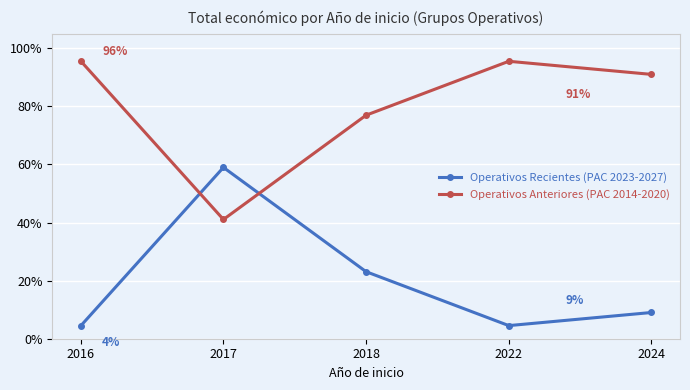

How many interior local peaks does the Operativos Anteriores (PAC 2014-2020) series have?

1